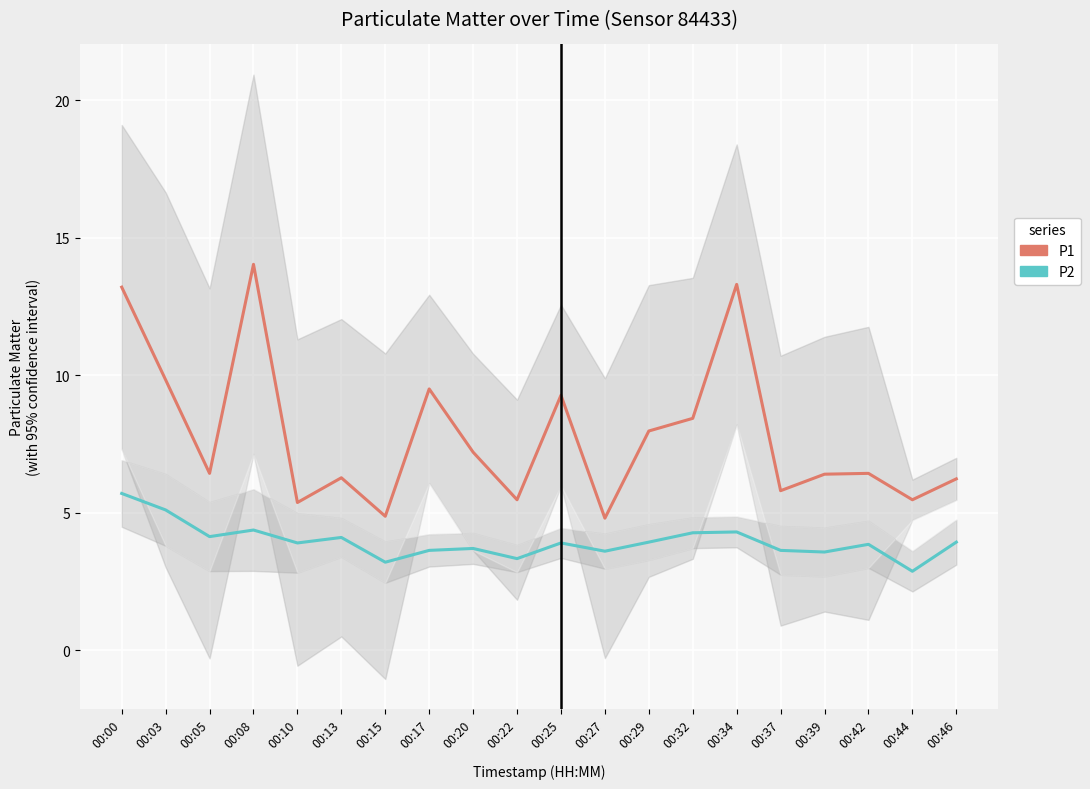

Where does the P2 series first go above 3?

00:00